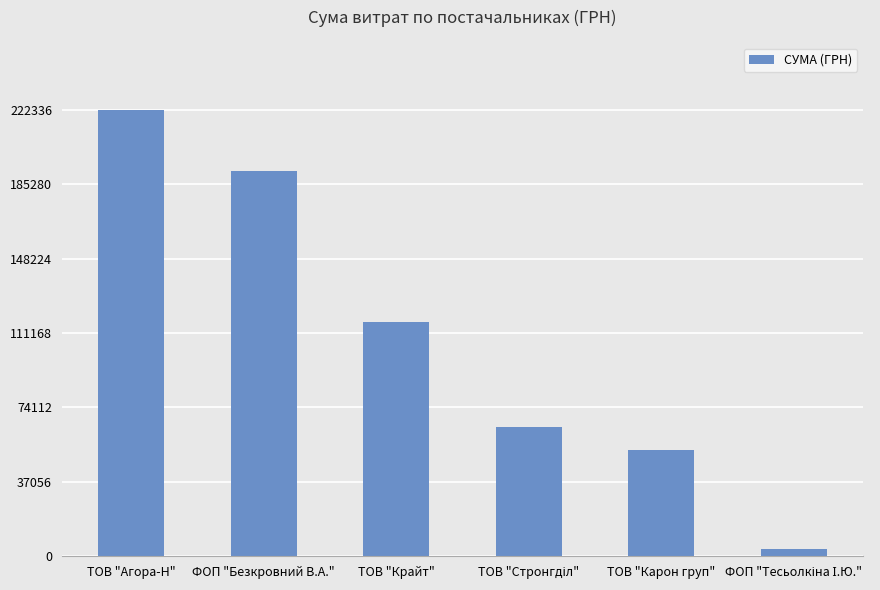

What position from the left is ТОВ "Карон груп"?

5